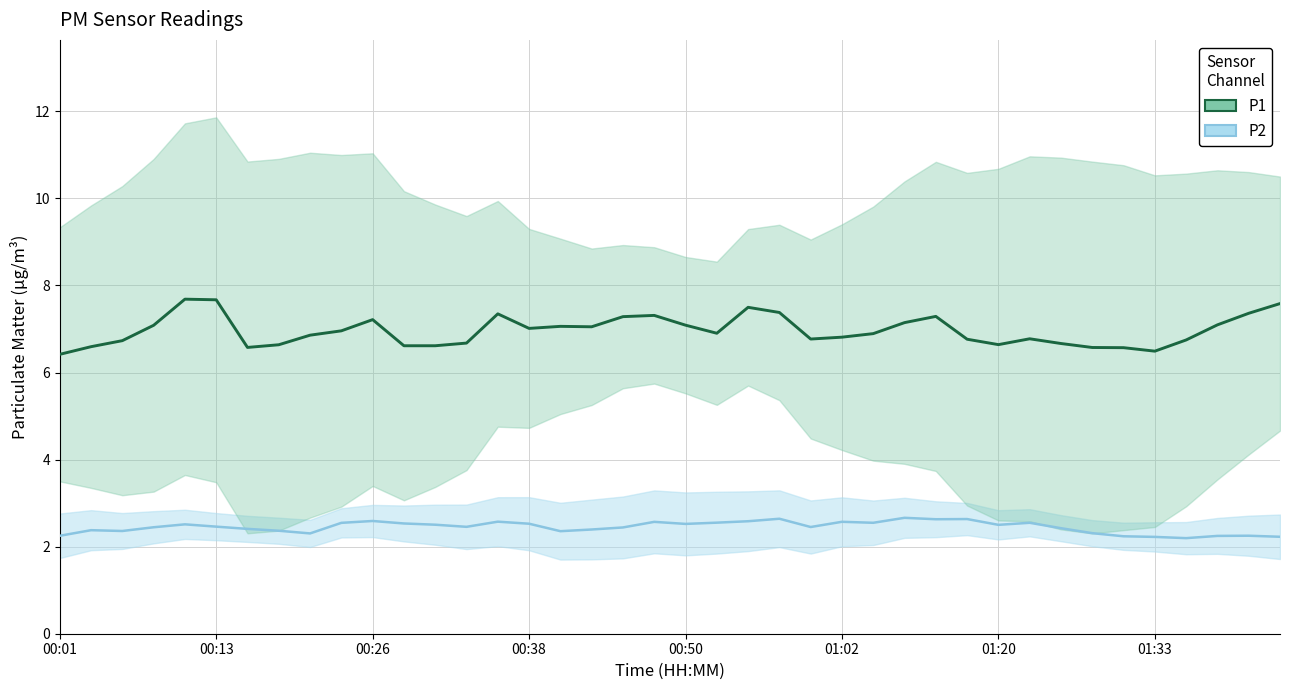

True or false: P2 has more than 1 interior local peaks.

True